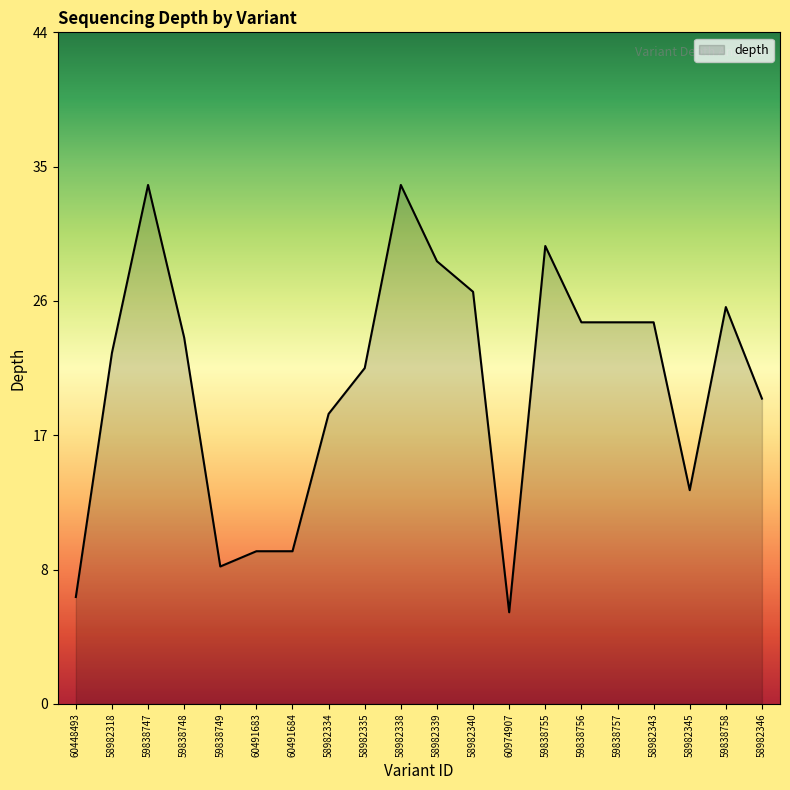

What is the sum of the values at 59838749 and 58982334?

28